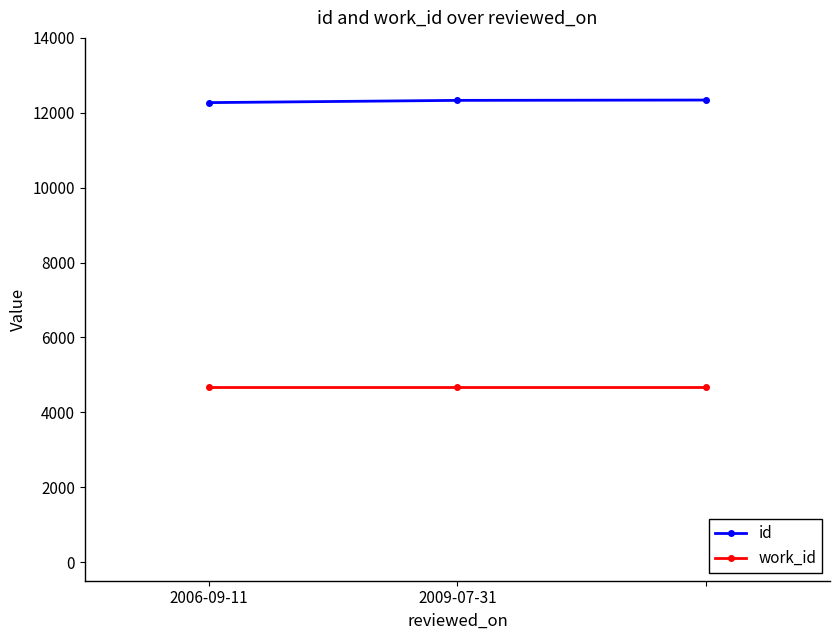

What is the value of the id point at the 1st from the left?

12271